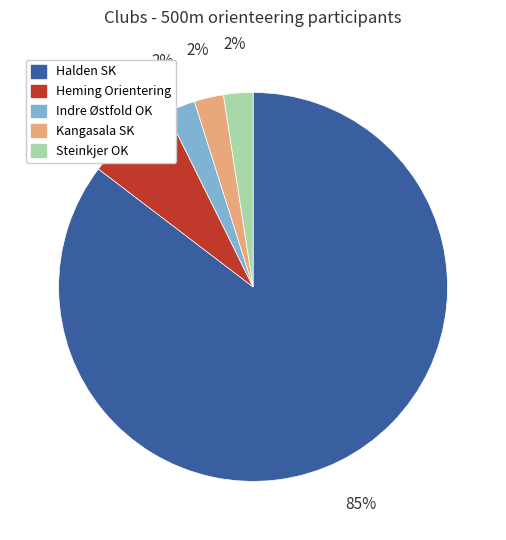

True or false: Indre Østfold OK accounts for 2% of the total.

True